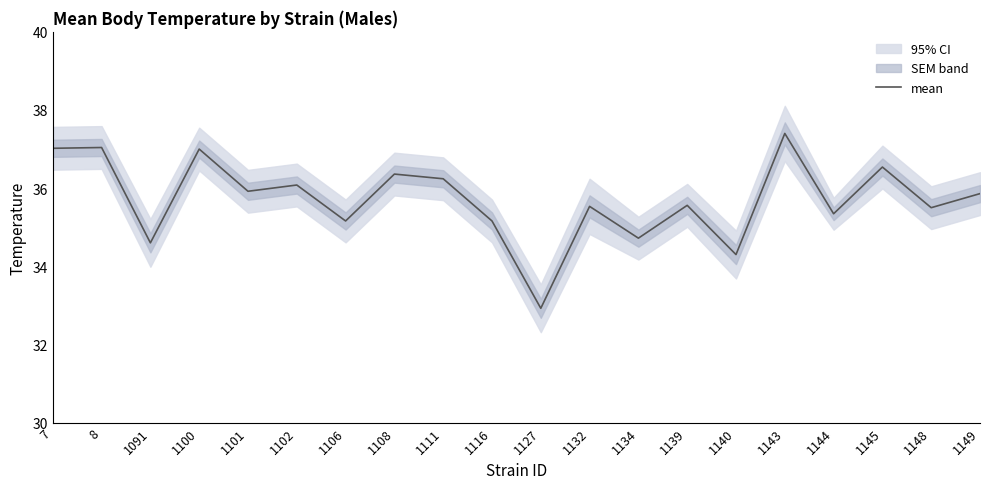

Reading left to right, list all the values displayed in this chart.

37.0	37.0	34.6	37.0	35.9	36.1	35.2	36.4	36.2	35.2	32.9	35.5	34.7	35.6	34.3	37.4	35.3	36.5	35.5	35.9